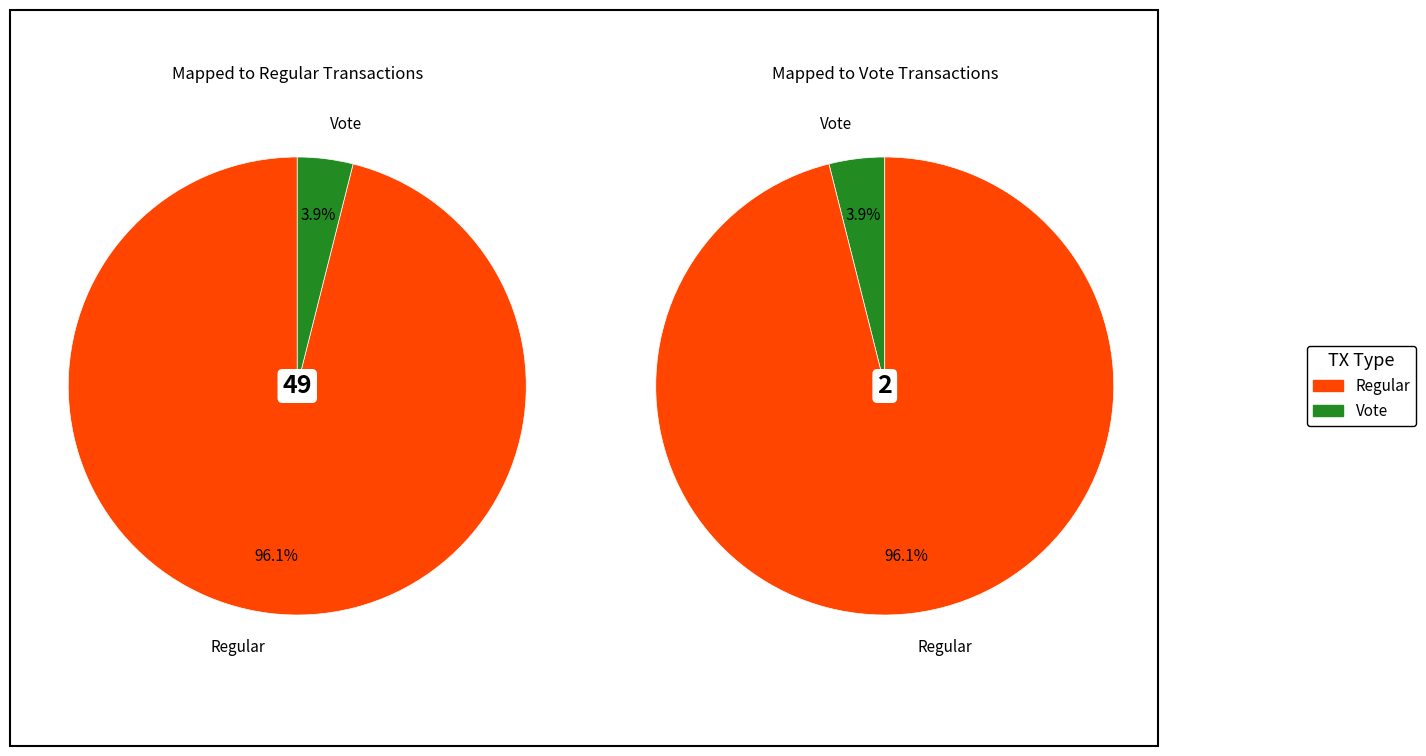

Combined, what portion of the pie is Regular and Vote?

100.0%